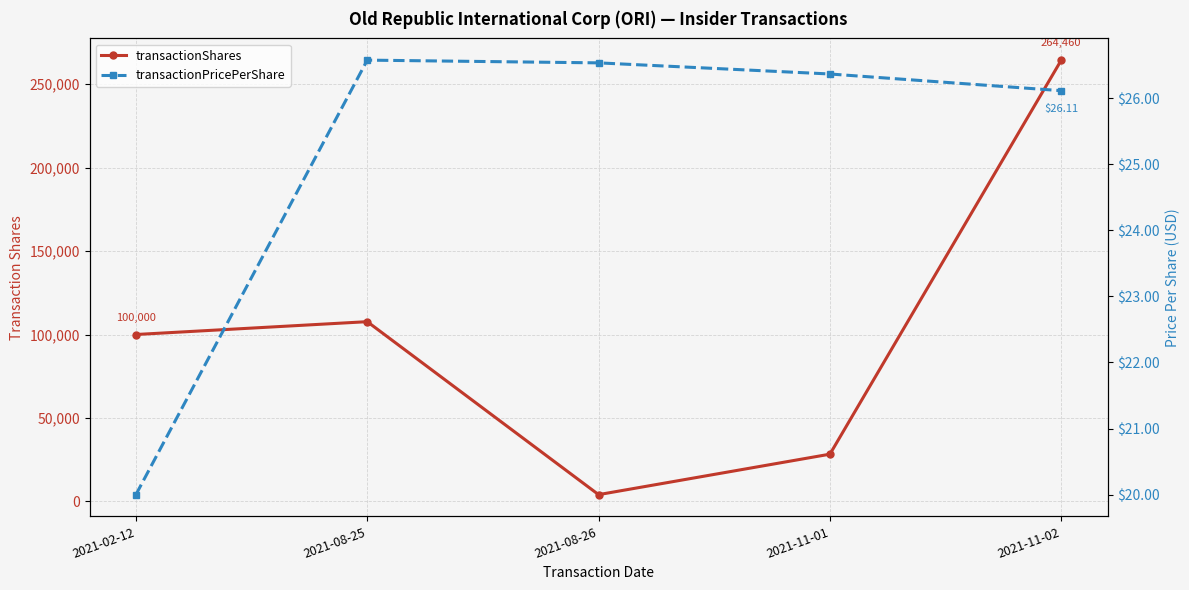

The value of transactionPricePerShare at 2021-11-01 is 42.8. True or false?

False